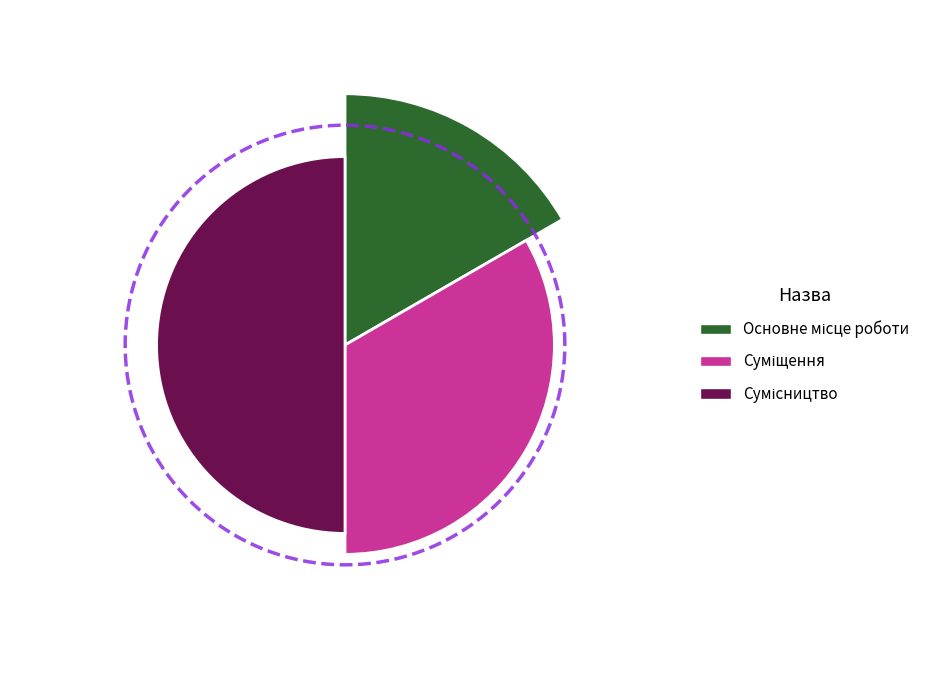

To the nearest percent, what is the average slice percentage?

33%